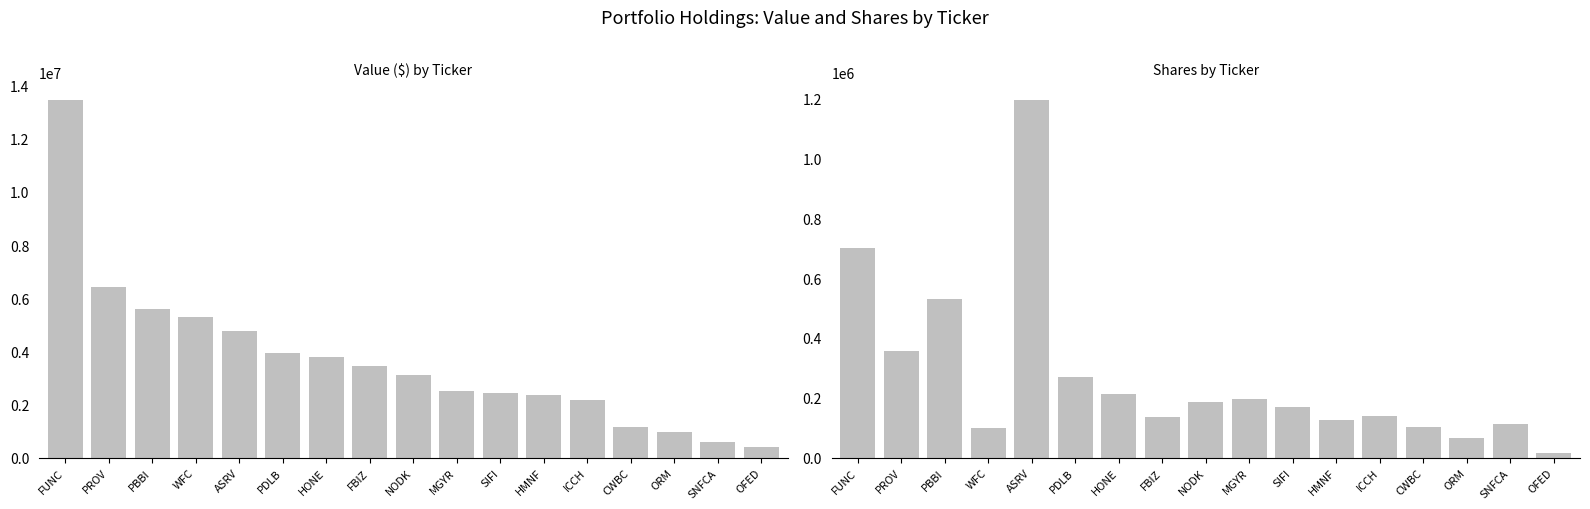

Which label corresponds to the smallest value in the chart?

OFED